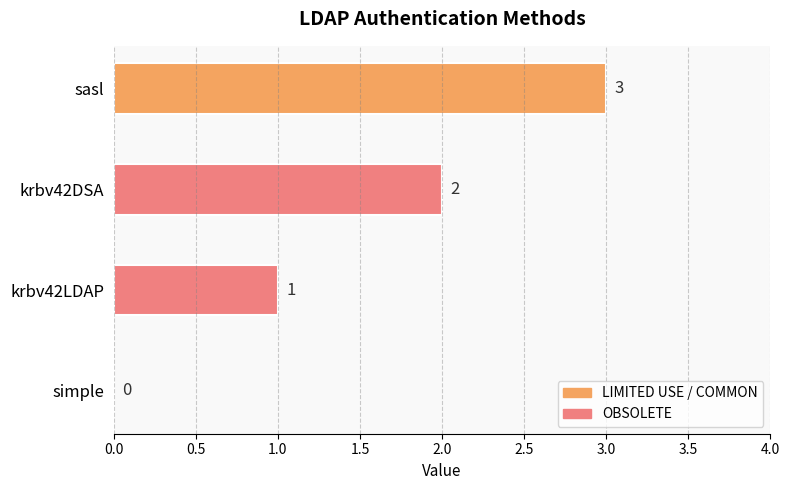

Reading left to right, list all the values displayed in this chart.

0	1	2	3